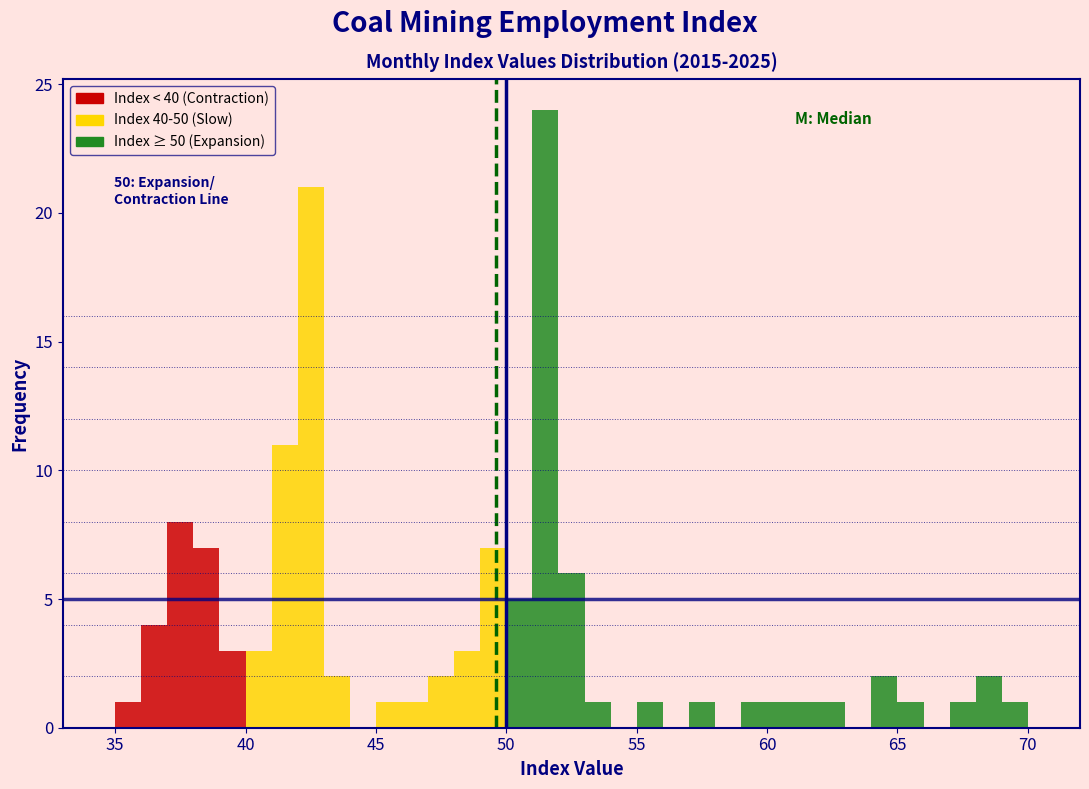

Around what value on the x-axis is the tallest bar? Give the approximate position of its centre, as read against the axis.

51.5